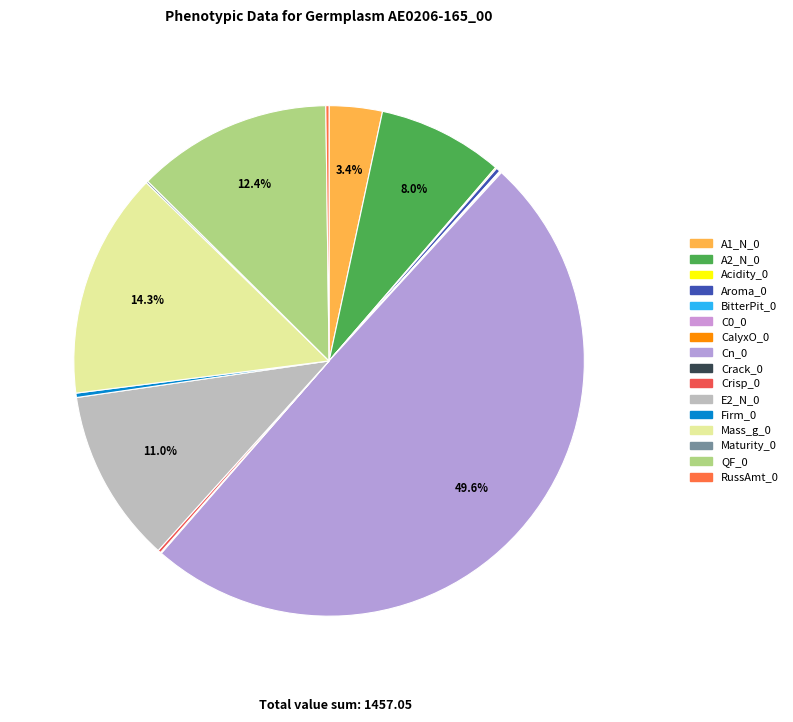

Rank the categories by value from highest to lowest.

Cn_0, Mass_g_0, QF_0, E2_N_0, A2_N_0, A1_N_0, Firm_0, Aroma_0, RussAmt_0, Crisp_0, Maturity_0, Acidity_0, BitterPit_0, CalyxO_0, Crack_0, C0_0